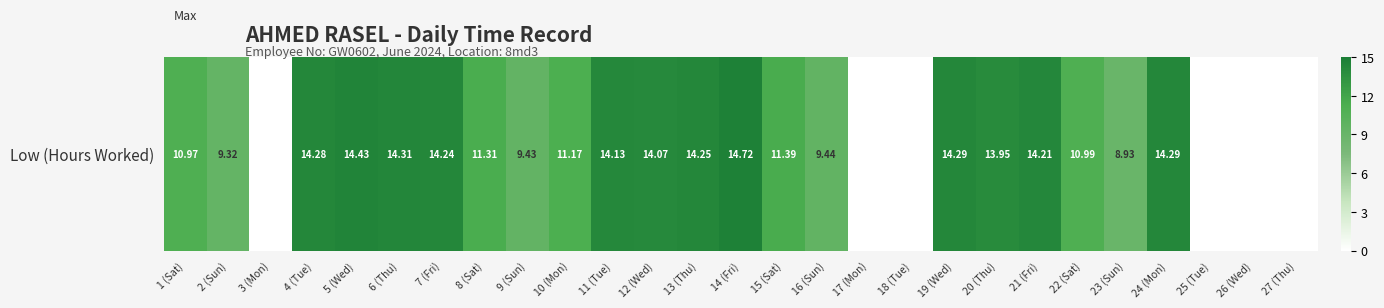

Count the number of values greater than 11.

15